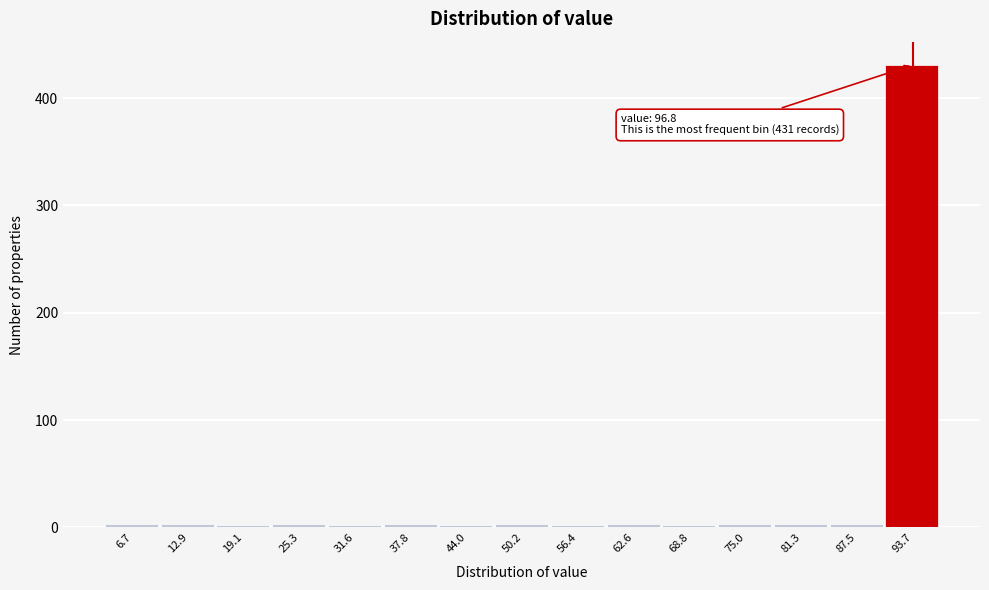

True or false: the data shows 2 at 56.4.

True